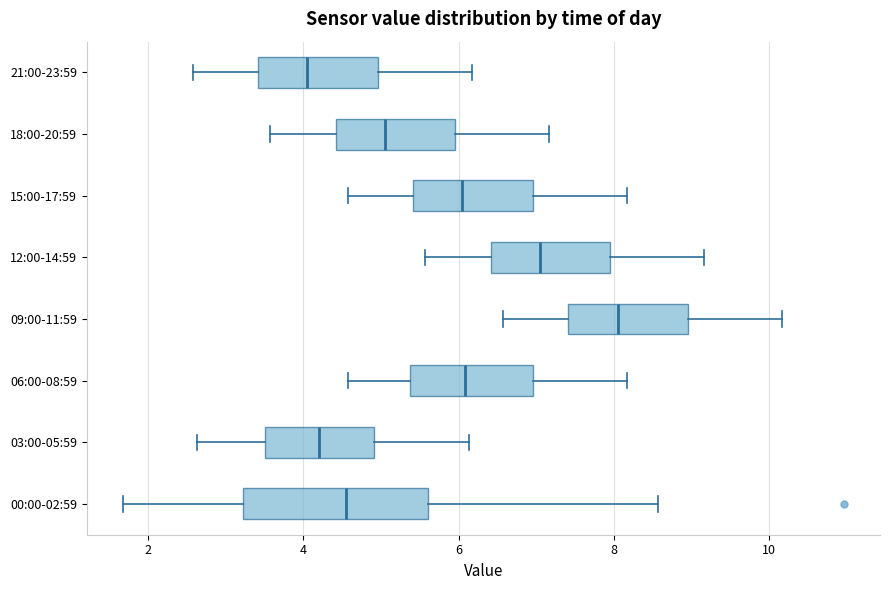

Reading bottom to top, transcribe this box plot: for each box, give where its median line is, the range the box spans, and where its two whiskers end, as read against the x-axis. The values are not printed on the chart, so give them approximately, as read against the axis.

00:00-02:59: median 4.6, box 3.2 to 5.6, whiskers 1.6 to 8.6
03:00-05:59: median 4.2, box 3.6 to 5.0, whiskers 2.6 to 6.2
06:00-08:59: median 6.0, box 5.4 to 7.0, whiskers 4.6 to 8.2
09:00-11:59: median 8.0, box 7.4 to 9.0, whiskers 6.6 to 10.2
12:00-14:59: median 7.0, box 6.4 to 8.0, whiskers 5.6 to 9.2
15:00-17:59: median 6.0, box 5.4 to 7.0, whiskers 4.6 to 8.2
18:00-20:59: median 5.0, box 4.4 to 6.0, whiskers 3.6 to 7.2
21:00-23:59: median 4.0, box 3.4 to 5.0, whiskers 2.6 to 6.2